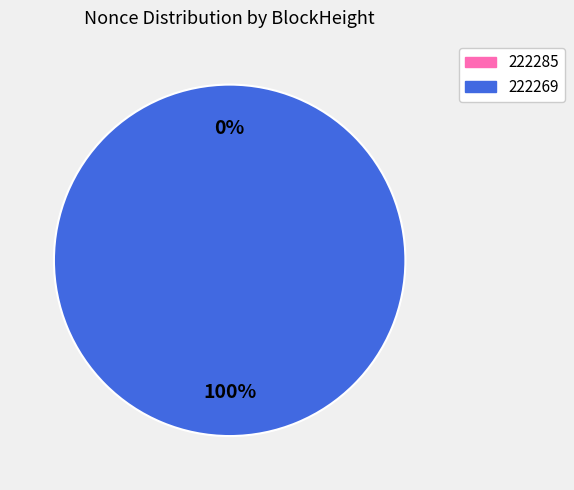

True or false: 222285 accounts for 1% of the total.

False